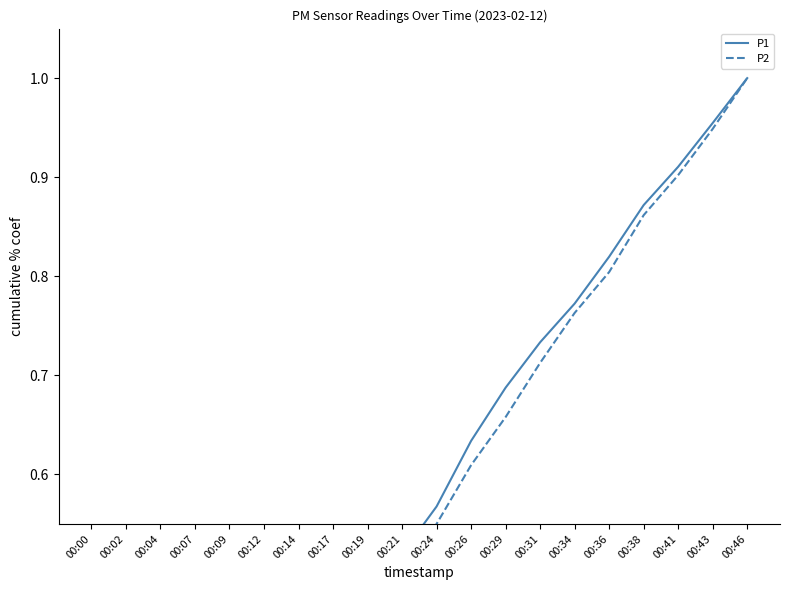

True or false: P1 and P2 cross at least once.

False